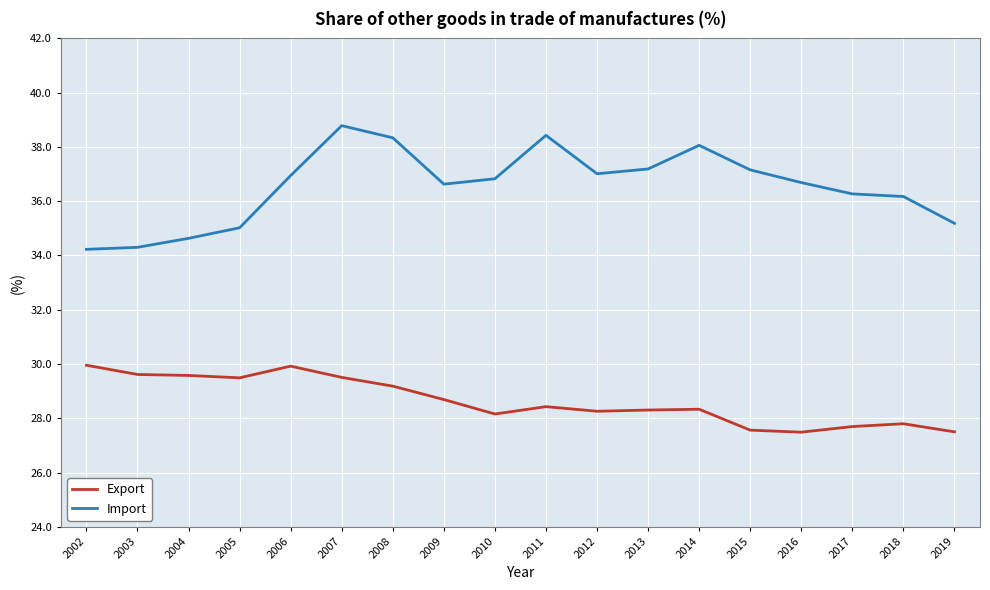

Is the value of Import at 2017 greater than the value of Export at 2010?

Yes